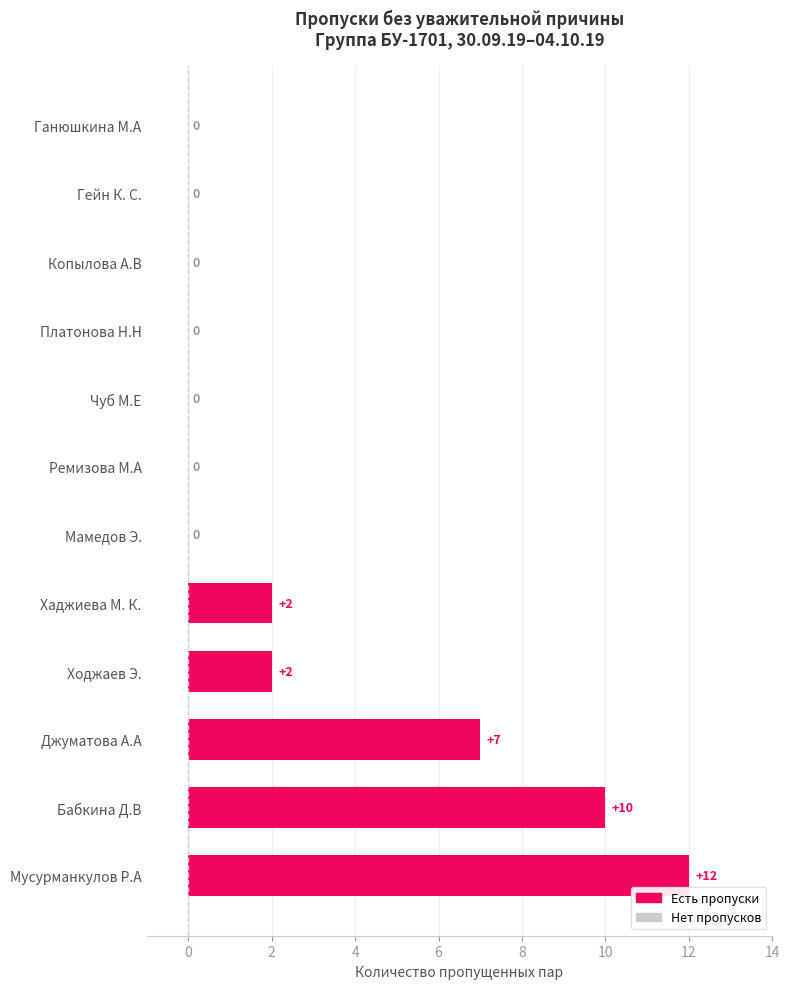

Which label corresponds to the largest value in the chart?

Мусурманкулов Р.А